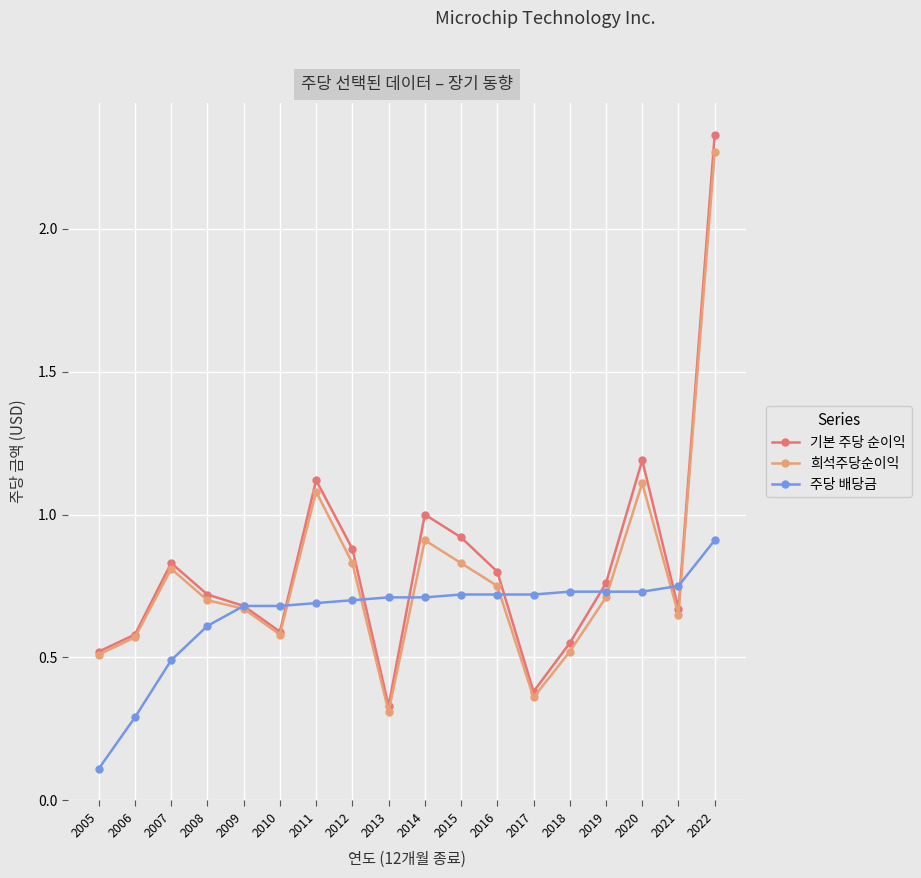

At which label does 희석주당순이익 reach its minimum?

2013